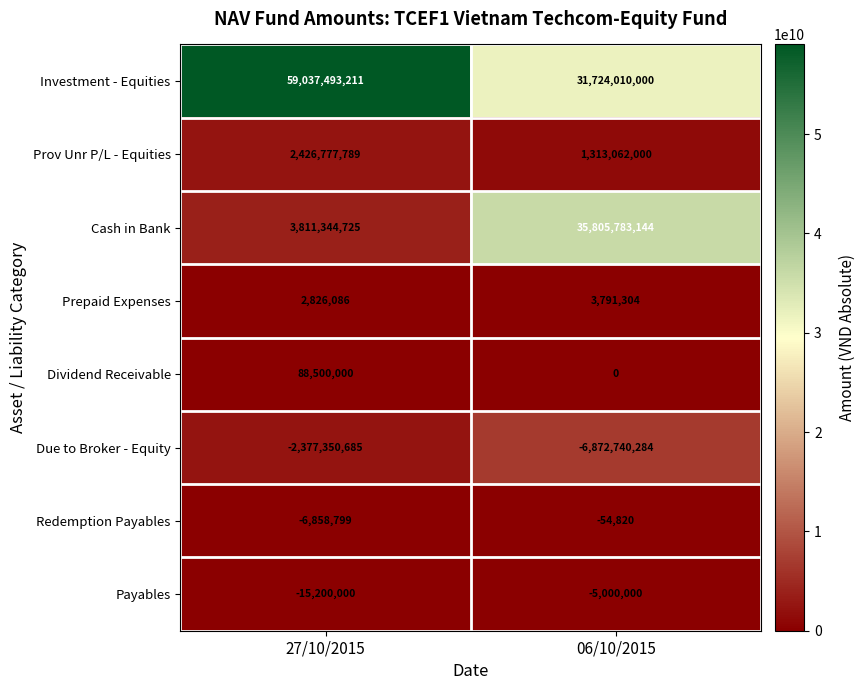

What is the spread (max minus min) of values at 06/10/2015?

42678523428